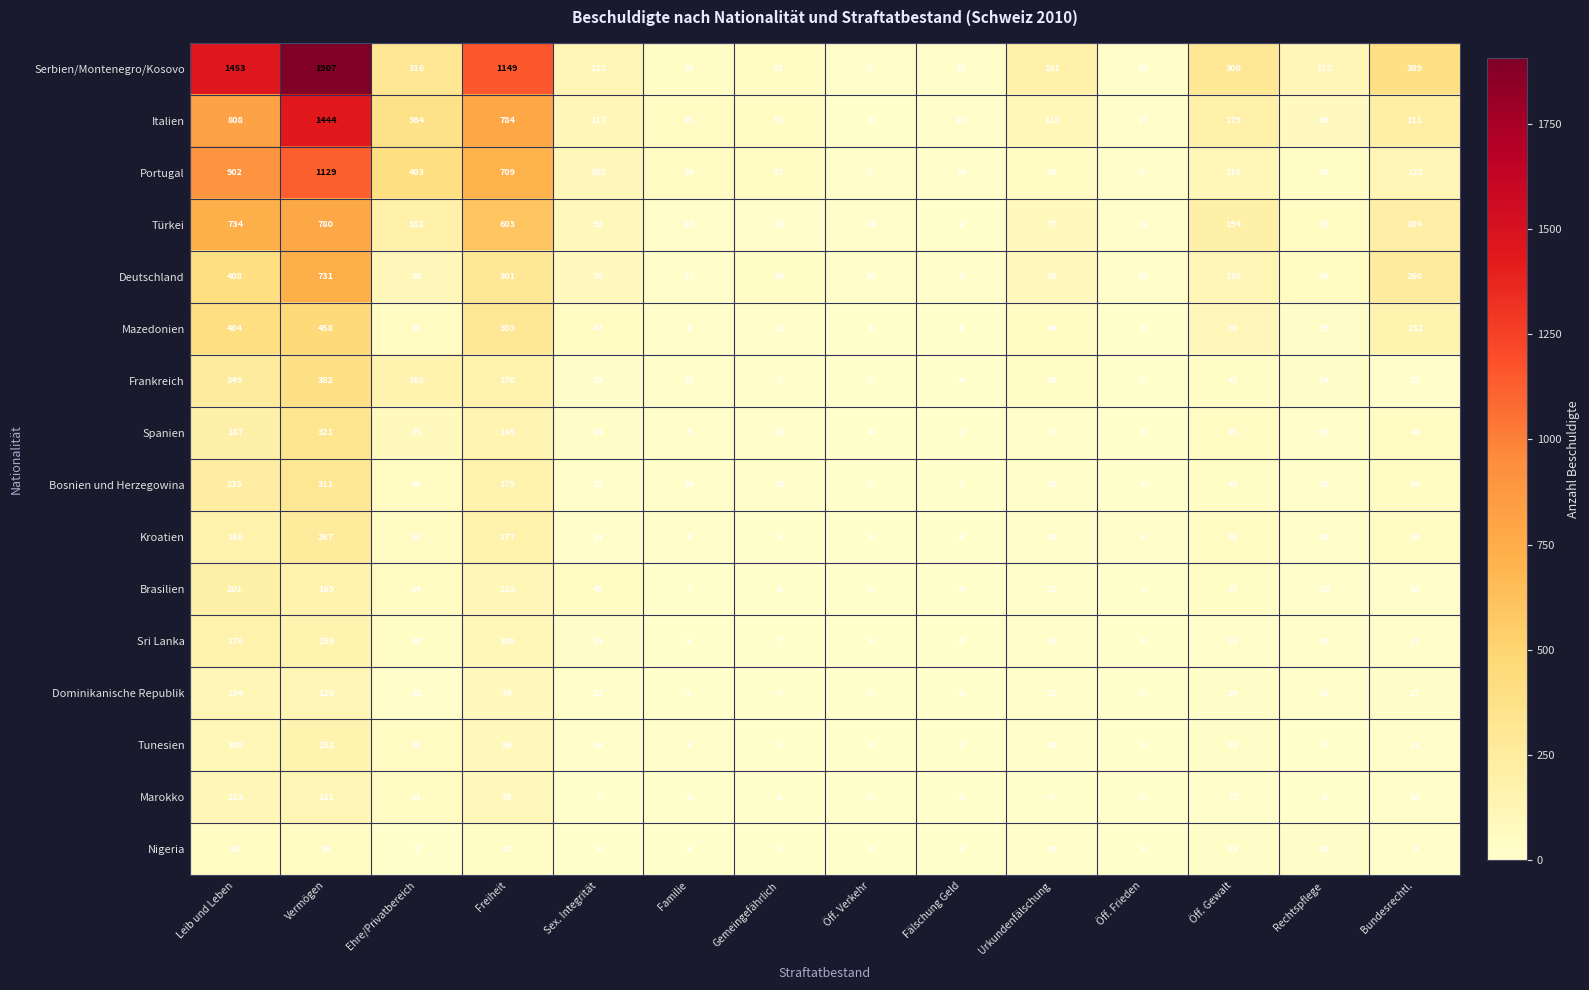

The Brasilien series shows 17 at Urkundenfälschung. True or false?

False